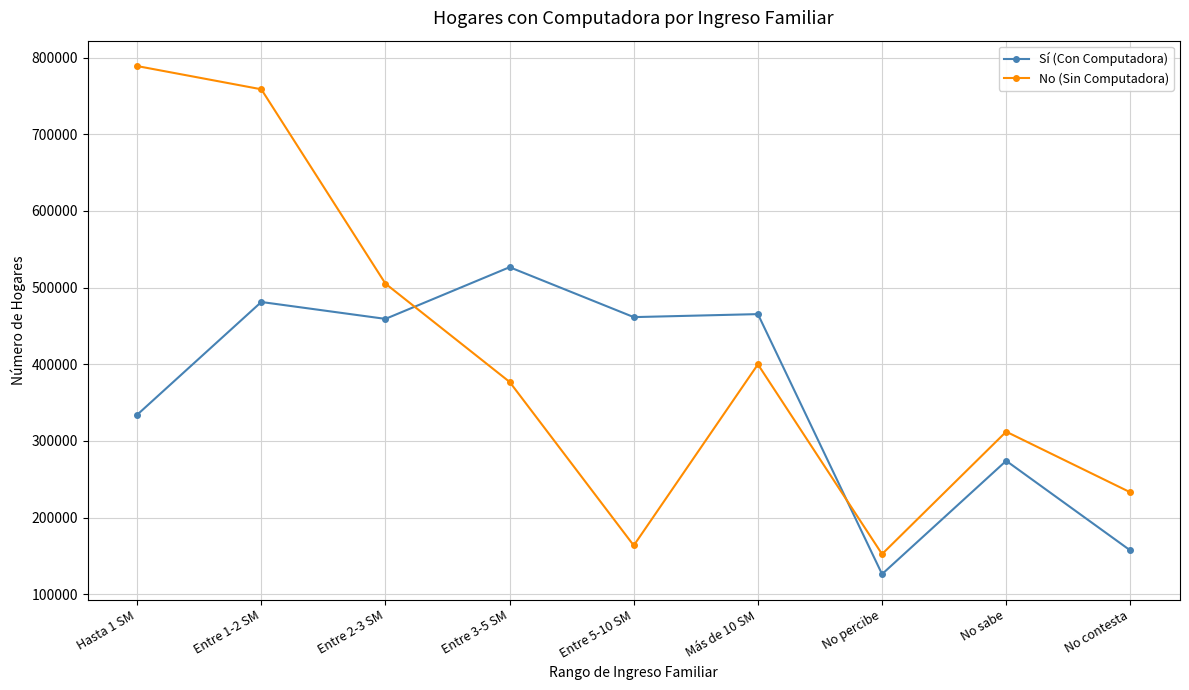

What is the average value of the No (Sin Computadora) series?

410148